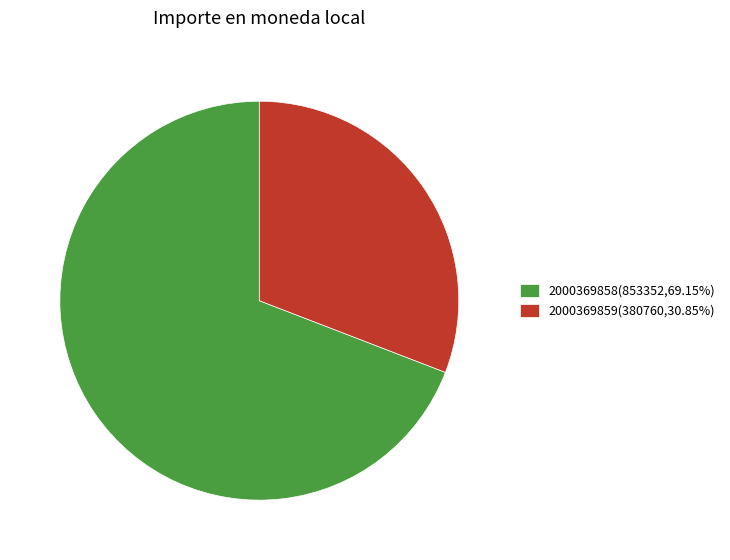

How many slices are in this pie chart?

2